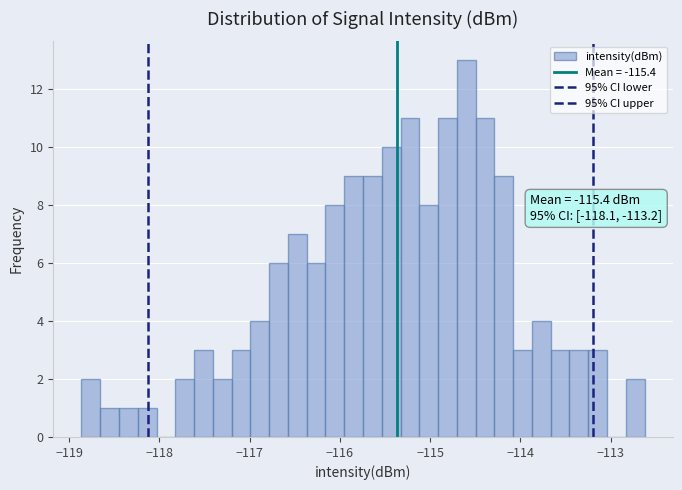

Read against the x-axis, roughly where is the centre of the tallest bar?

-114.6